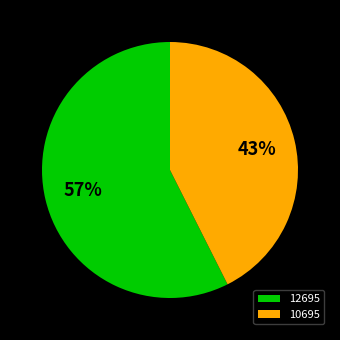

What is the ratio of the value at 12695 to the value at 10695?

1.3